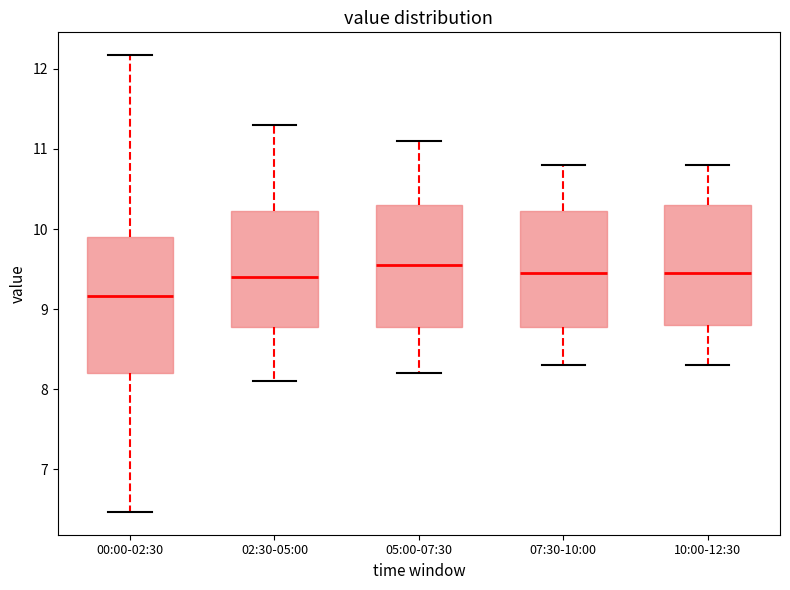

Which box has the highest median line?

05:00-07:30